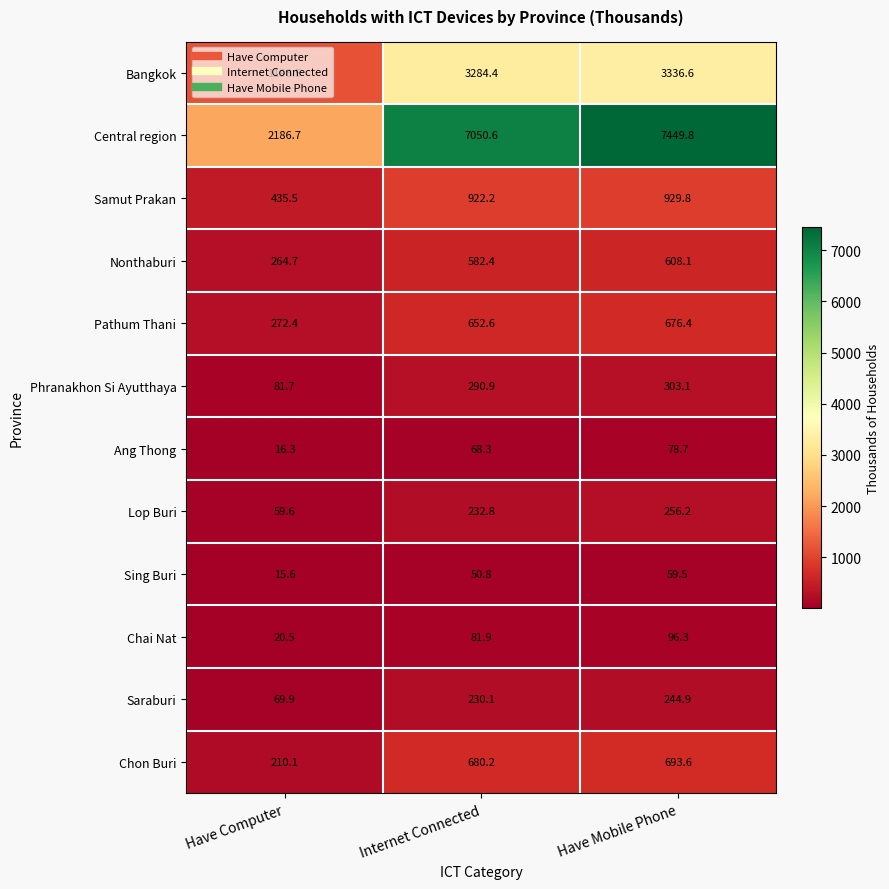

The Chai Nat series shows 25.5 at Internet Connected. True or false?

False